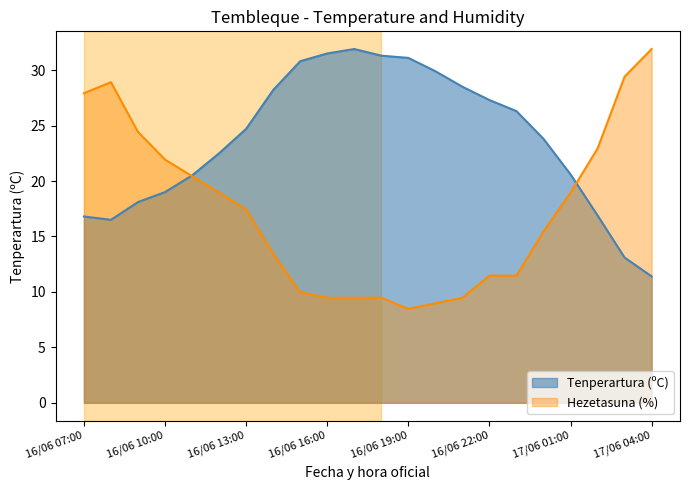

At 16/06 21:00, list the series in order from smallest to largest.

Hezetasuna (%), Tenperartura (ºC)